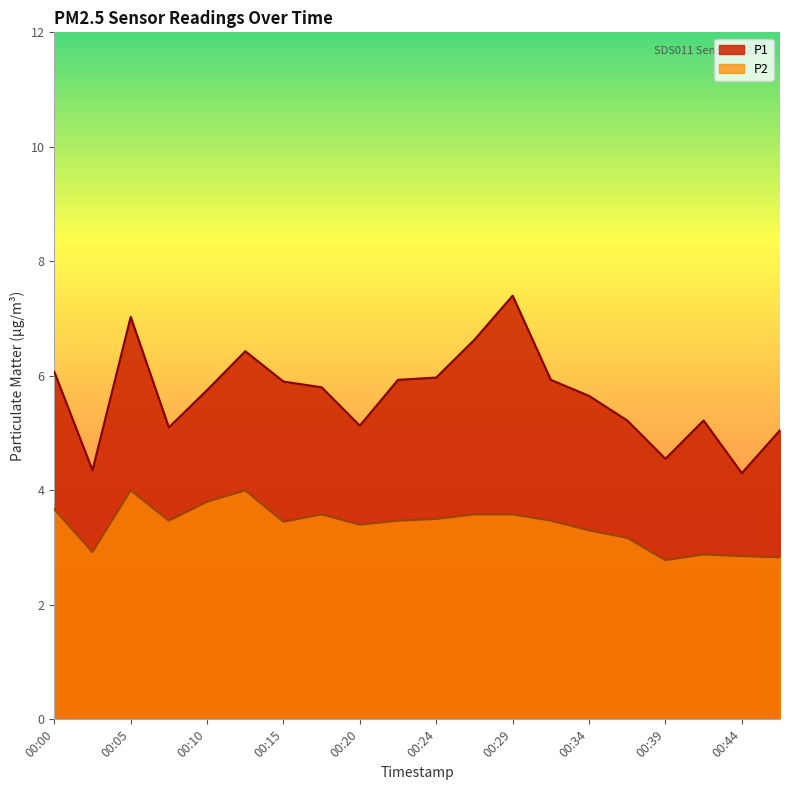

True or false: P2 and P1 cross at least once.

False